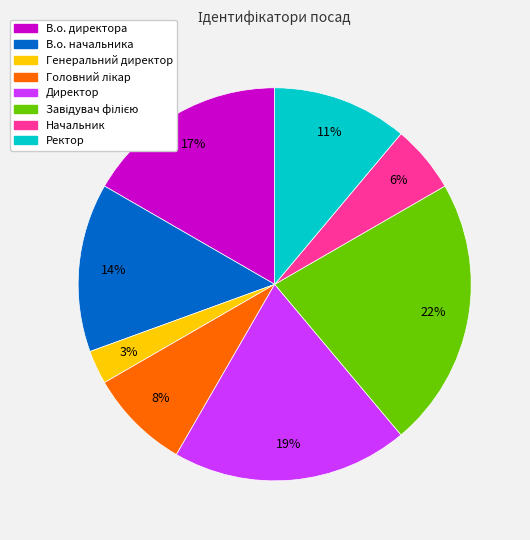

True or false: Ректор accounts for 19% of the total.

False